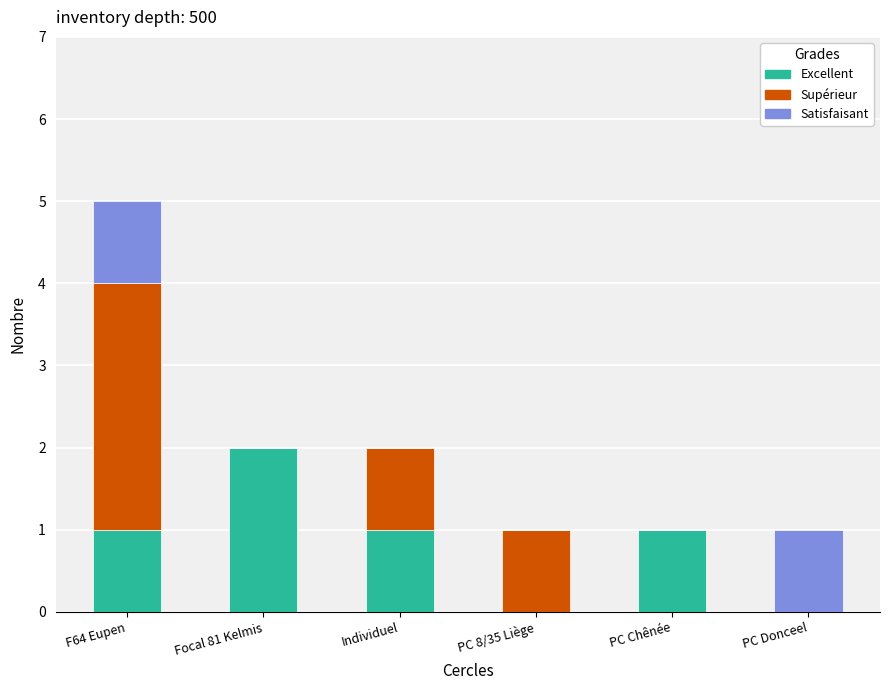

Which category has the highest value in the Excellent series?

Focal 81 Kelmis